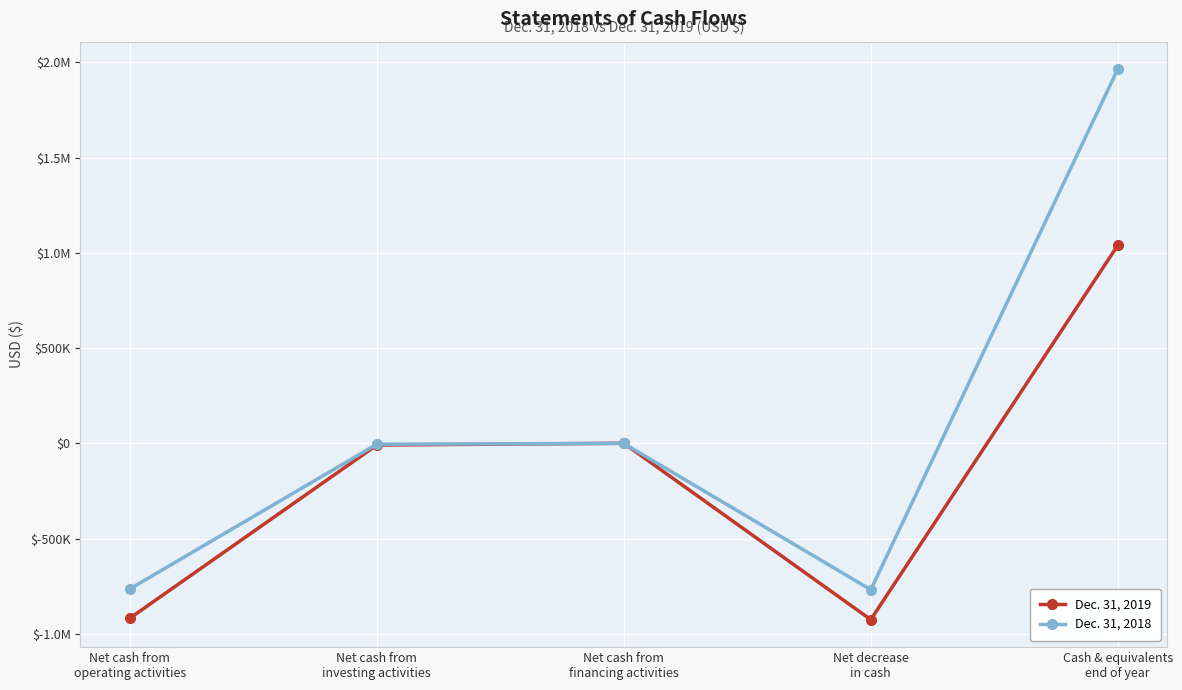

Is this an area chart (filled region under the line)?

No